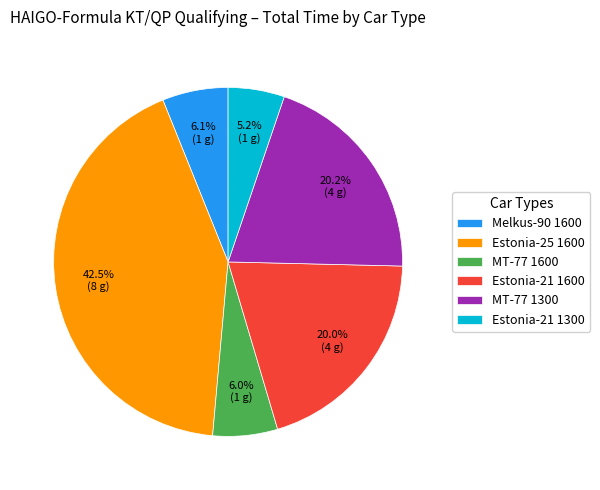

Between MT-77 1600 and MT-77 1300, which is larger?

MT-77 1300